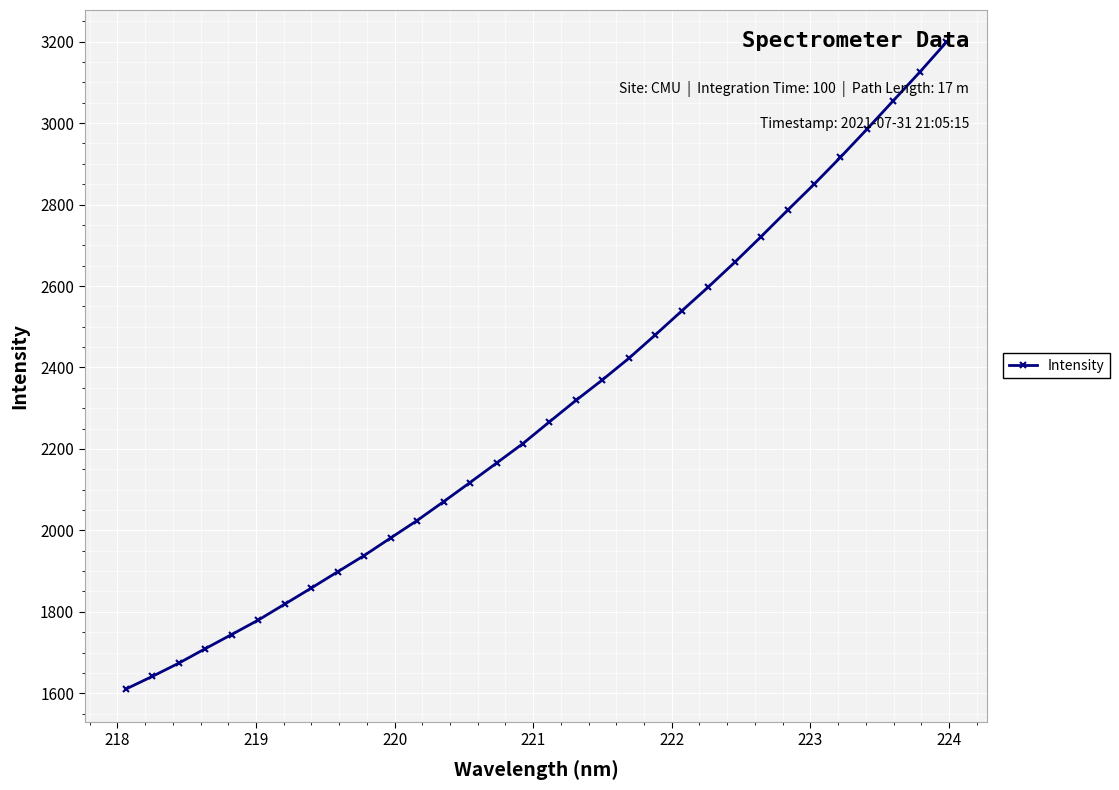

What is the difference between the maximum and second lowest values?

1557.0